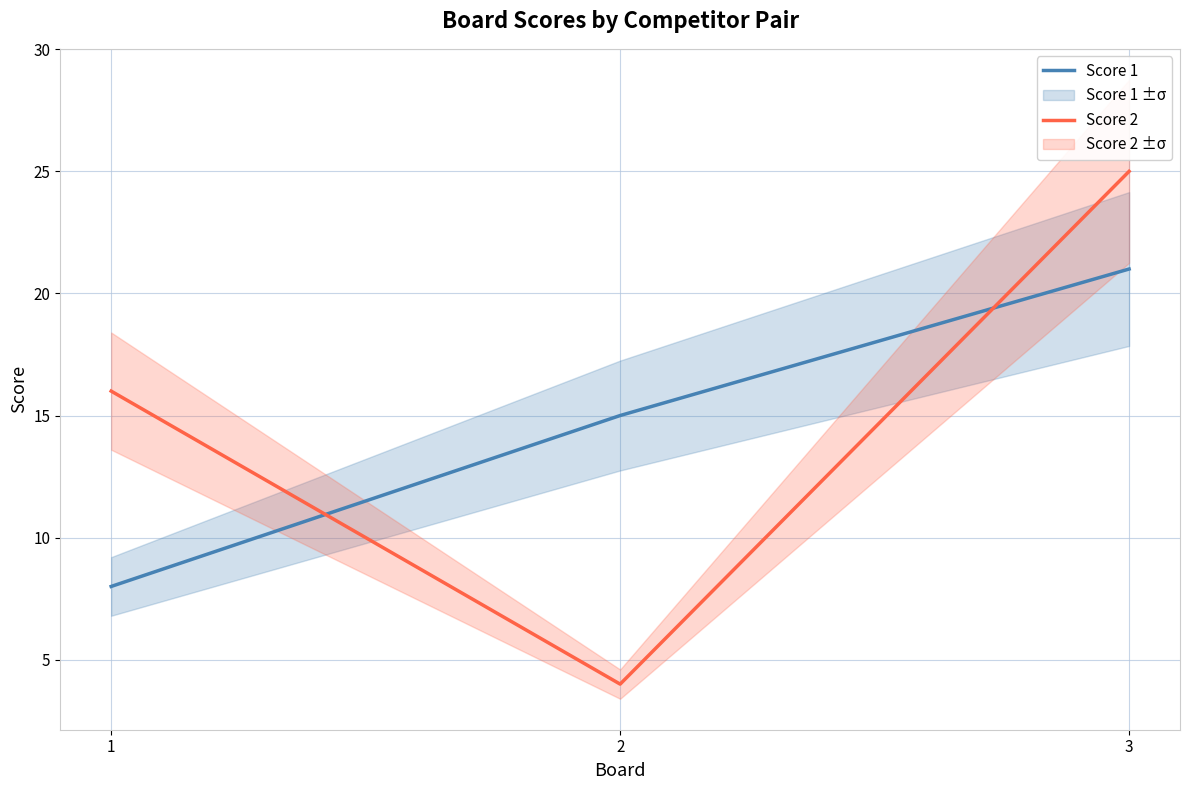

Where is Score 1 nearest to the value 14?

2